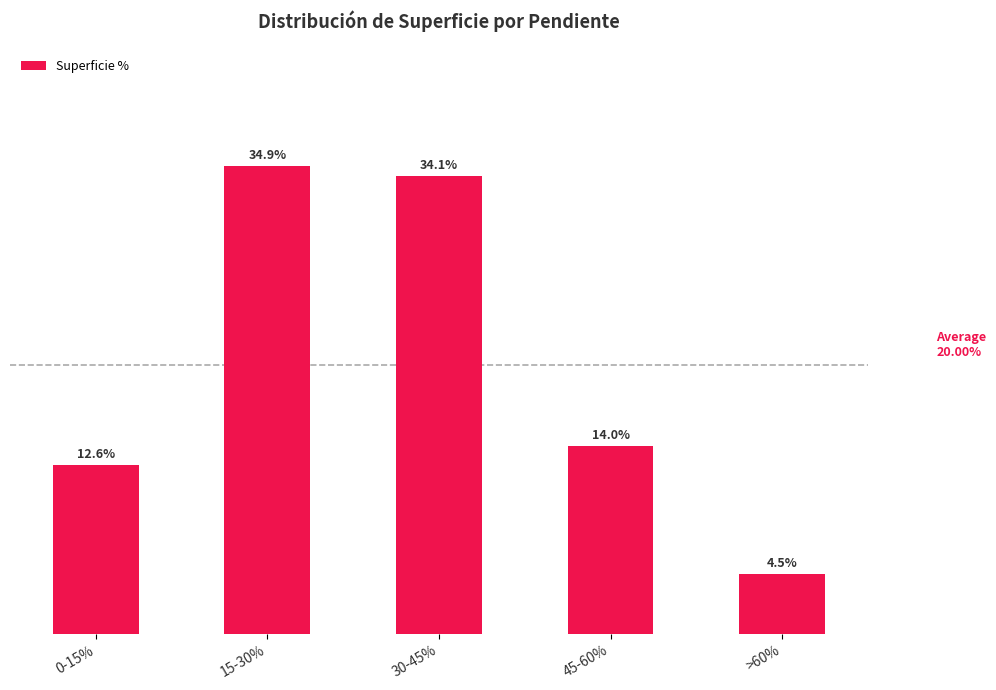

Does the chart contain any negative values?

No